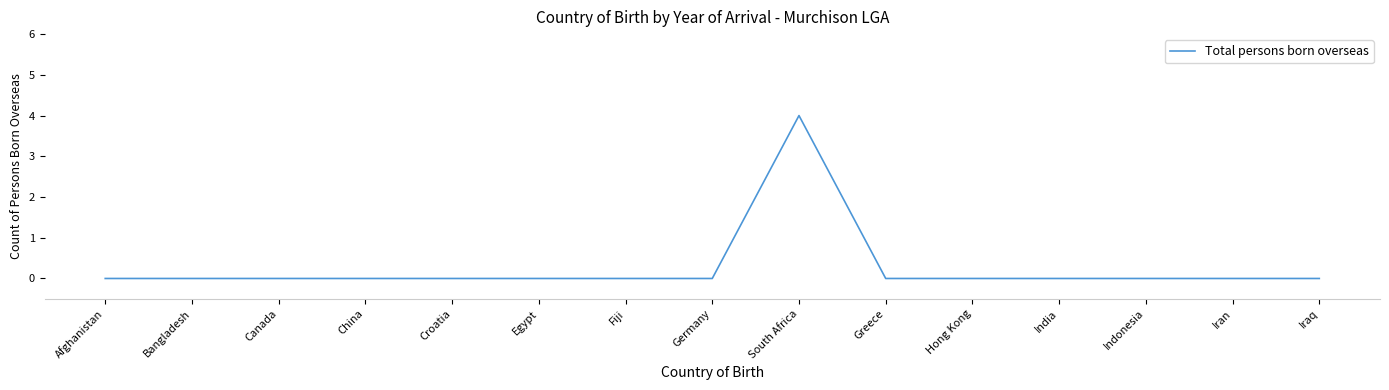

What is the sum of all values?

4